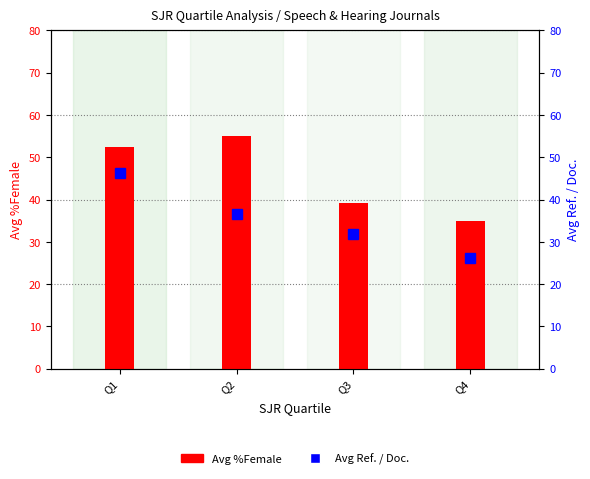

Read the Avg Ref. / Doc. value at Q1.

46.2